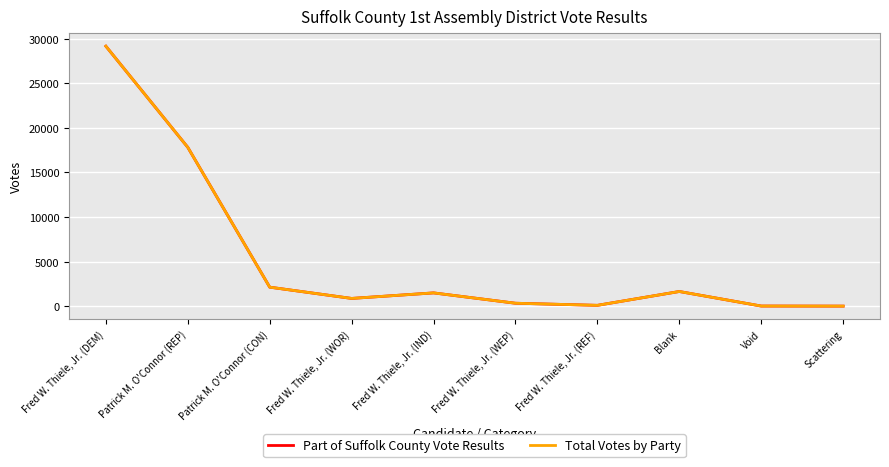

Is the value of Total Votes by Party at Blank greater than the value of Part of Suffolk County Vote Results at Scattering?

Yes